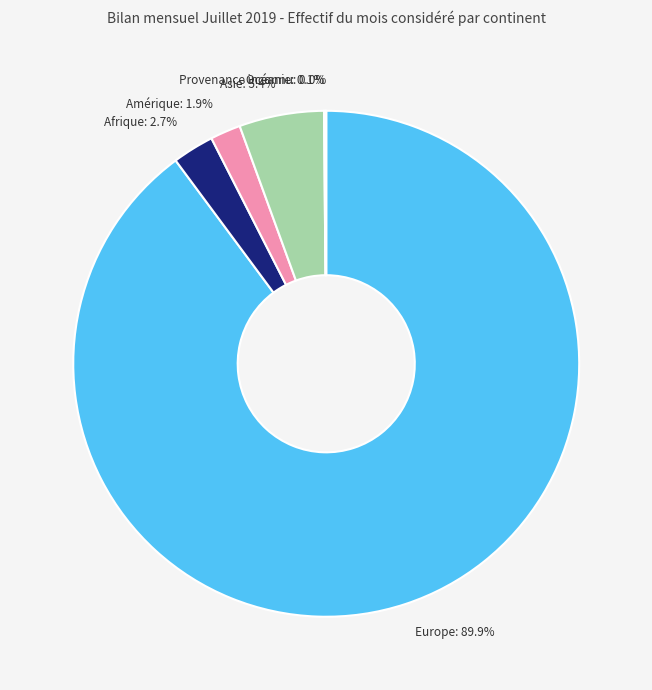

To the nearest percent, what percentage of the pie is Amérique?

2%